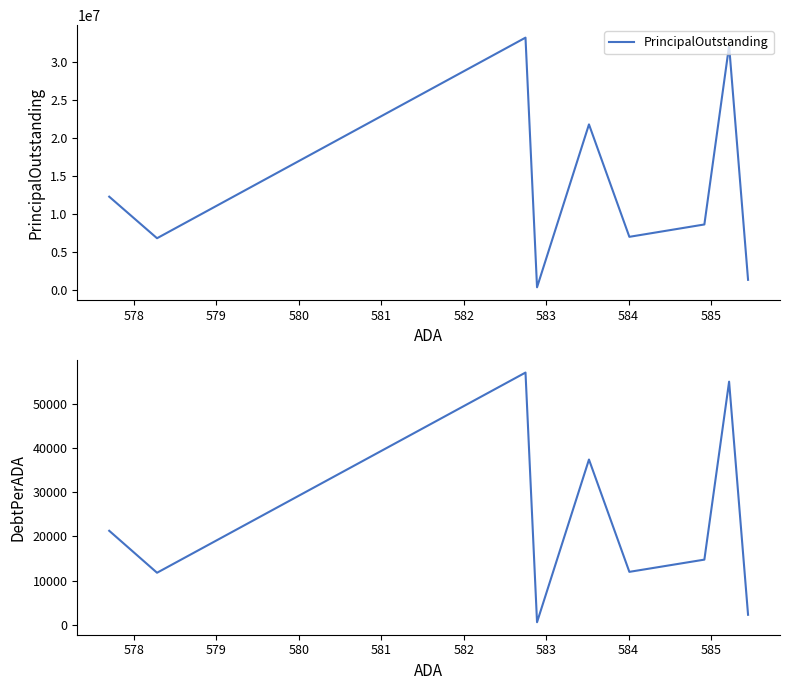

What is the difference between the highest and lowest values at 585?

12278708.7